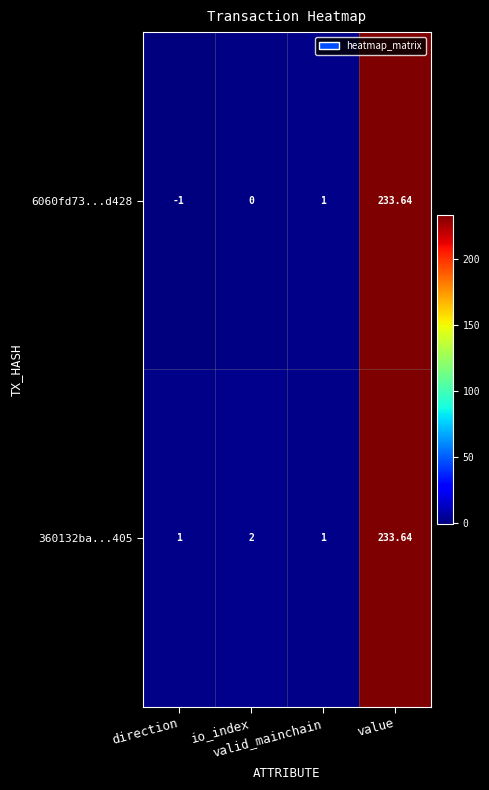

How many data points in 6060fd73...d428 are less than 1?

2